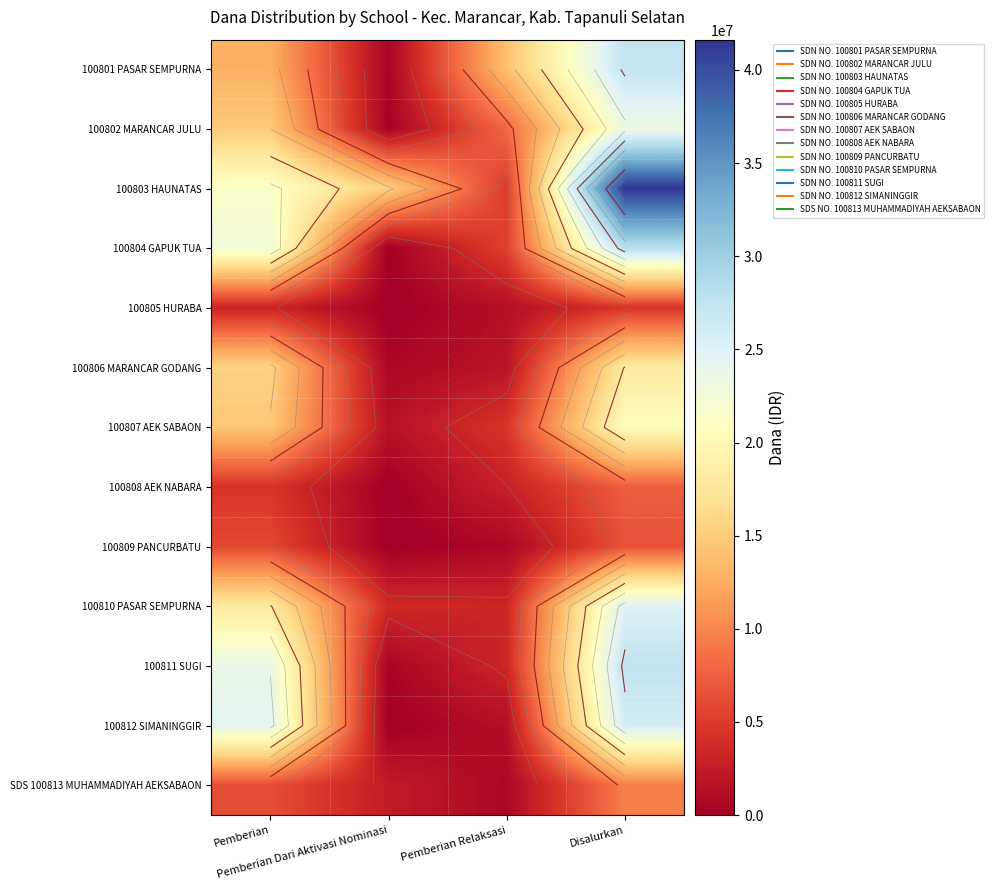

How many 100802 MARANCAR JULU values are between 8100000 and 23175000?

3